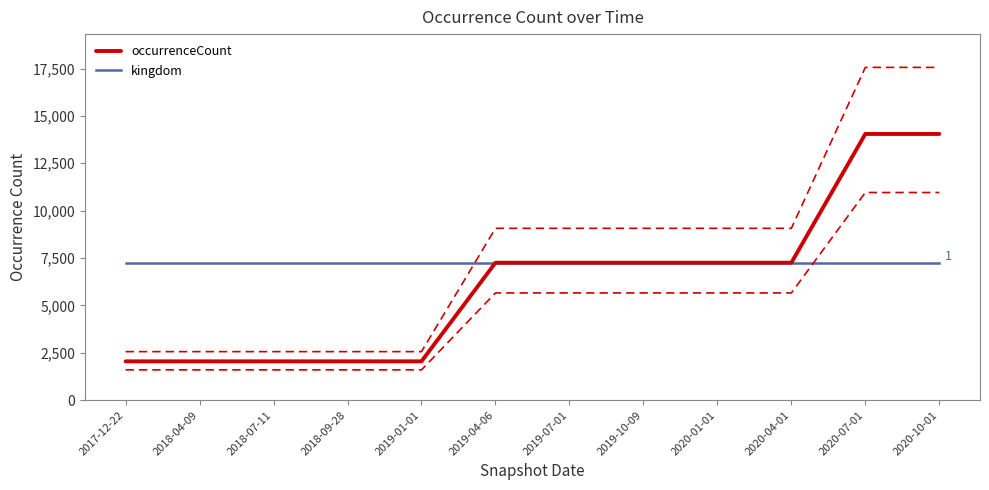

True or false: kingdom and occurrenceCount cross at least once.

False